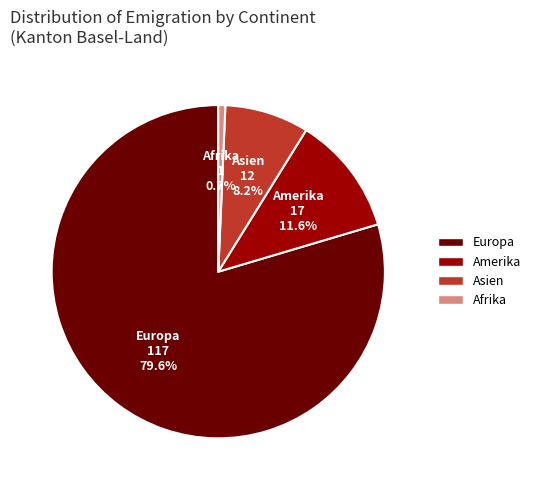

What portion of the pie excludes Asien?

91.8%